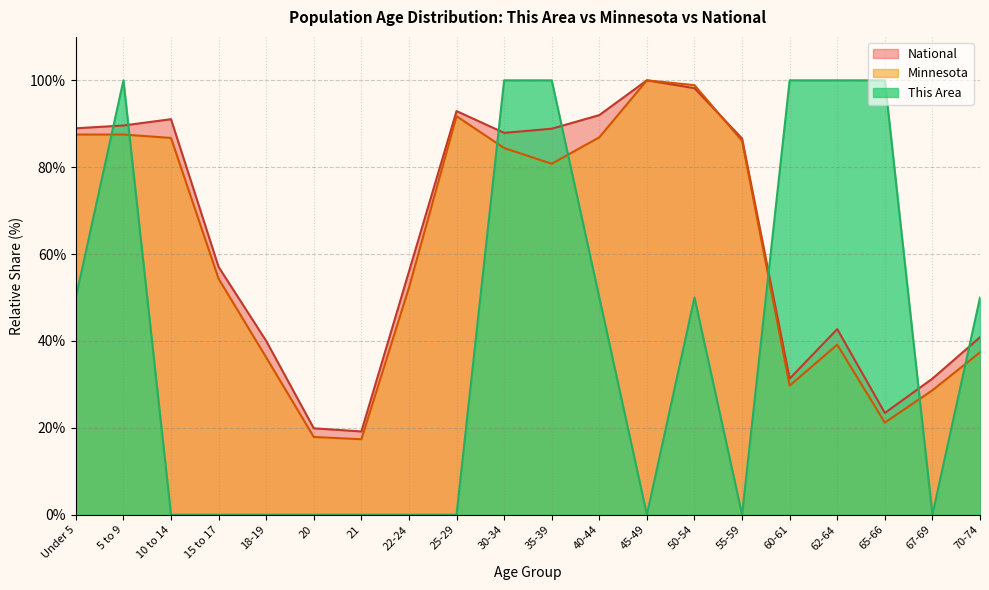

Reading left to right, what are all the values shown in this chart?

This Area: 50.0	100.0	0.0	0.0	0.0	0.0	0.0	0.0	0.0	100.0	100.0	50.0	0.0	50.0	0.0	100.0	100.0	100.0	0.0	50.0
Minnesota: 87.5	87.5	86.7	54.3	36.2	17.9	17.4	52.3	91.7	84.4	80.8	86.9	100.0	98.9	86.1	29.7	39.1	21.2	28.7	37.4
National: 89.0	89.6	91.1	57.0	40.0	19.9	19.2	56.0	92.9	87.9	88.9	92.0	100.0	98.2	86.6	31.3	42.7	23.4	31.3	40.9